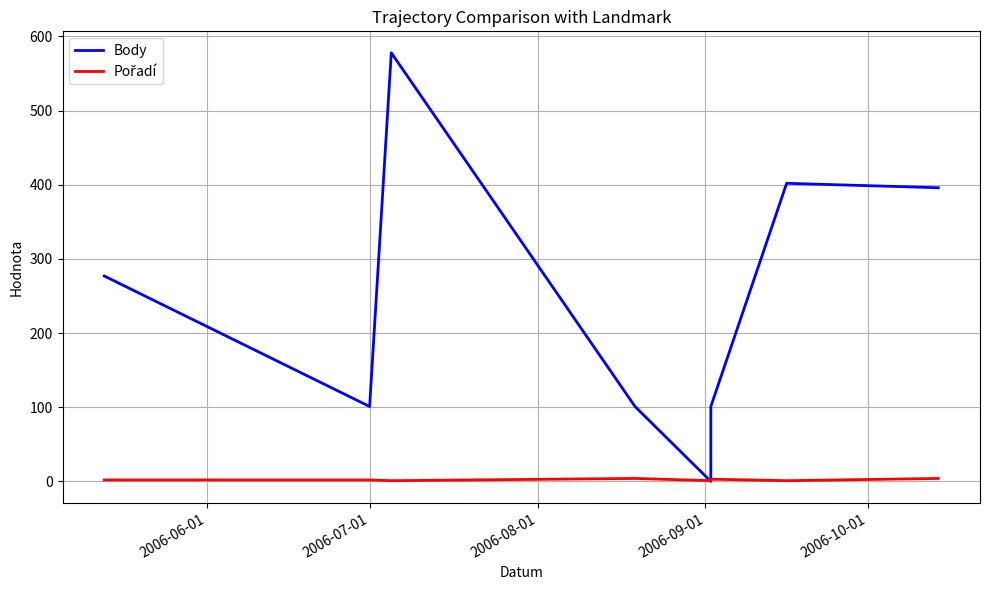

How many Pořadí values are between 1 and 4?

8